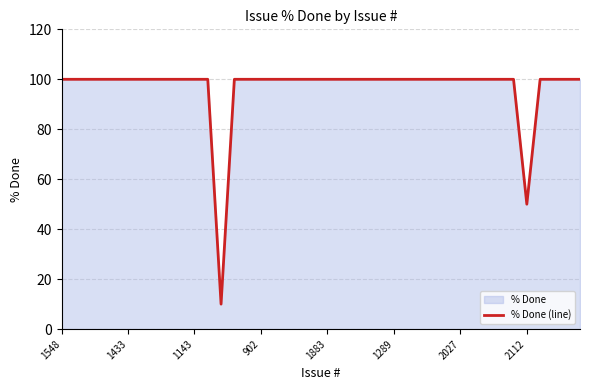

Is it true that the value at 22 is 100?

True